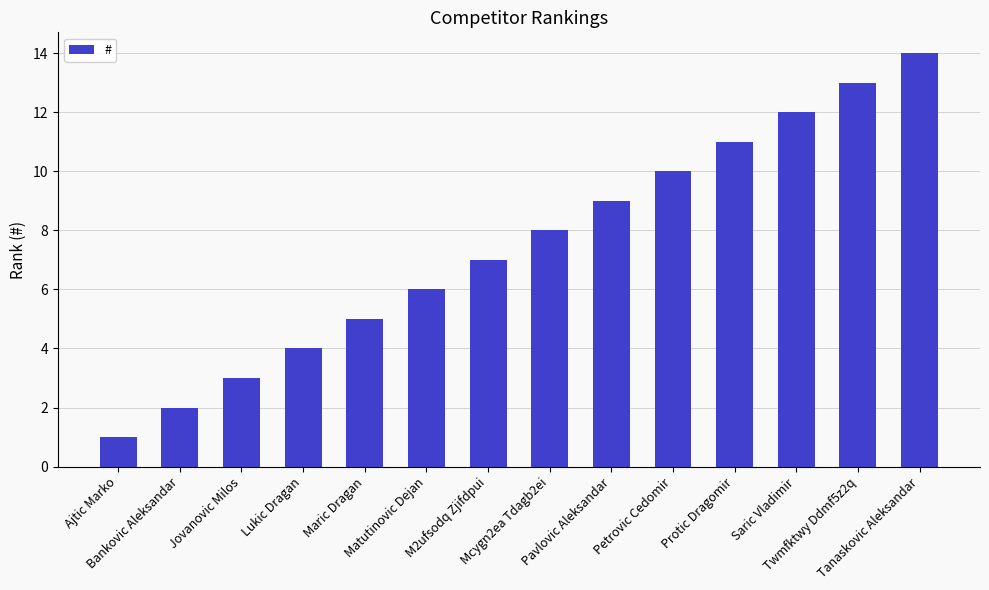

Is it true that the value at Maric Dragan is 9?

False